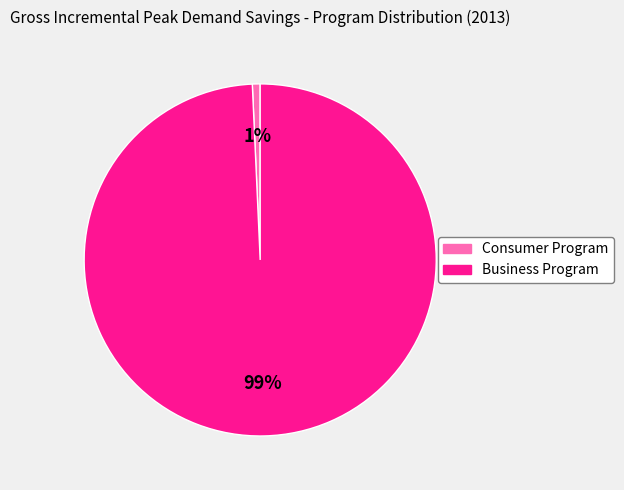

Is there any slice that represents more than half of the pie?

Yes